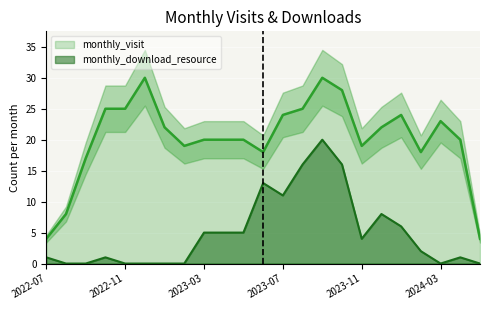

True or false: monthly_download_resource has a value of 11 at 2023-07.

True